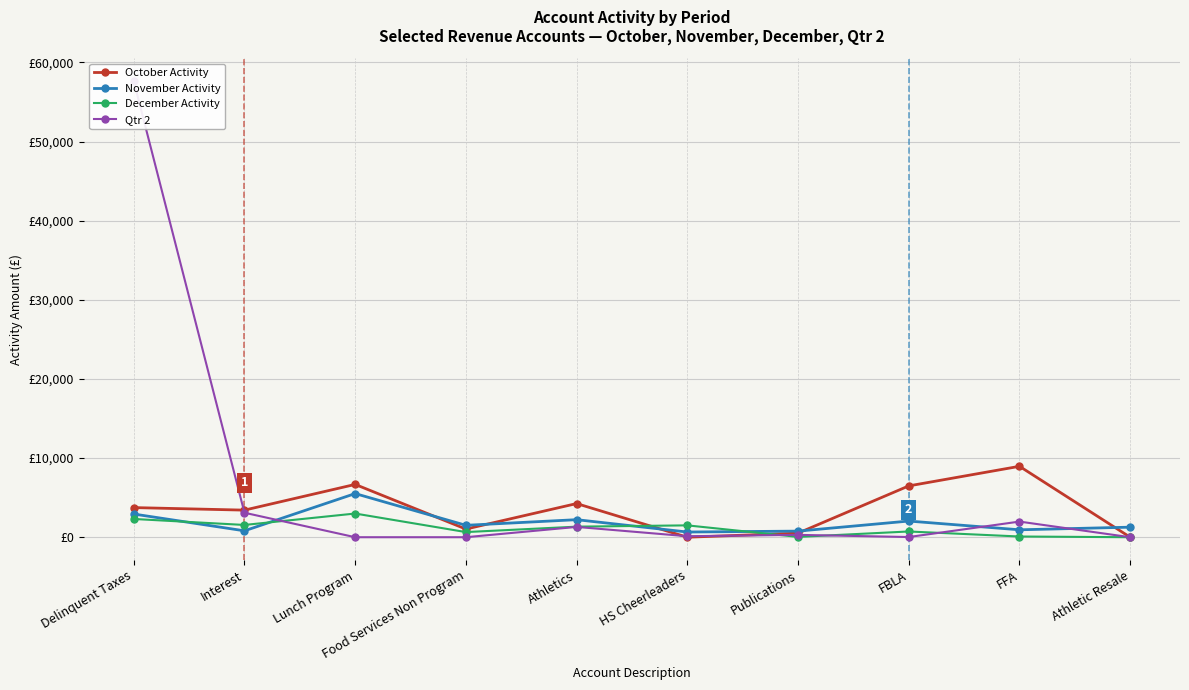

How many positive values does the Qtr 2 series have?

7